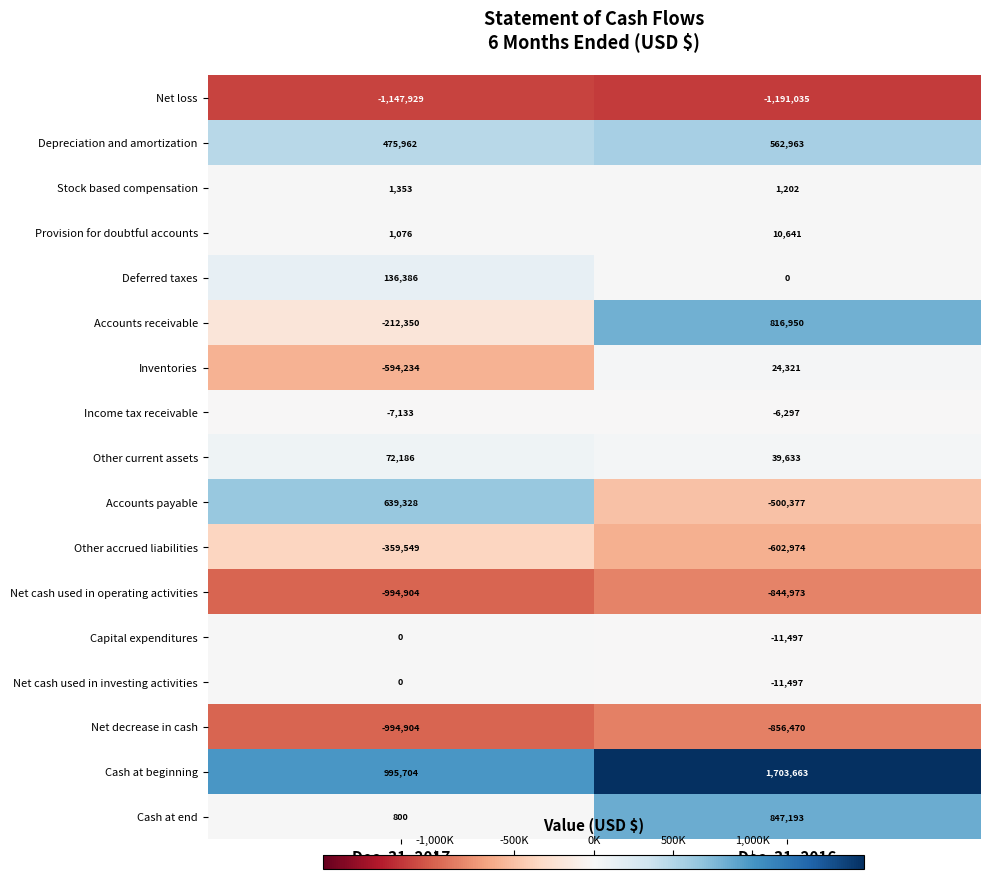

Is it true that Deferred taxes equals 136386 at Dec. 31, 2017?

True